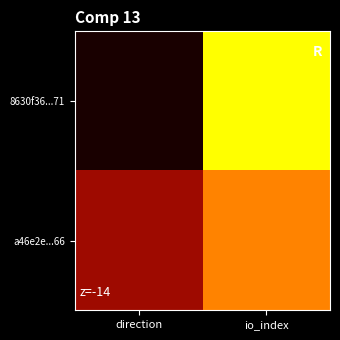

What is the difference between the highest and lowest values at direction?

2